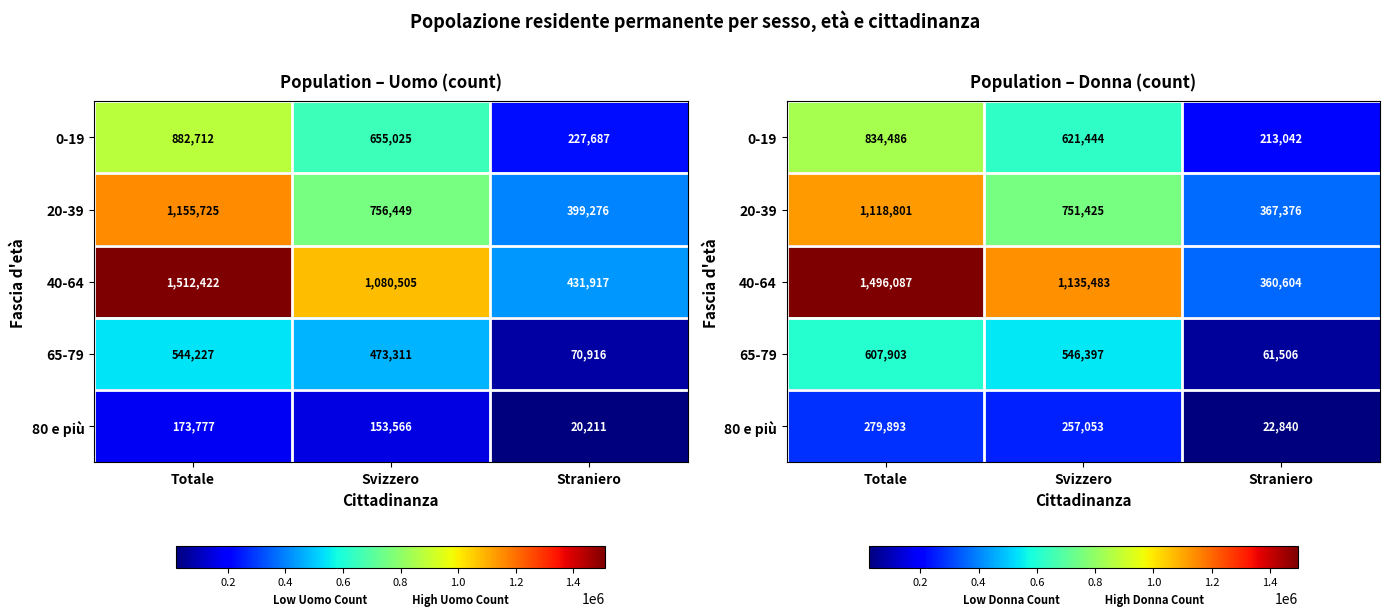

Between Straniero and Svizzero, which is larger?

Svizzero